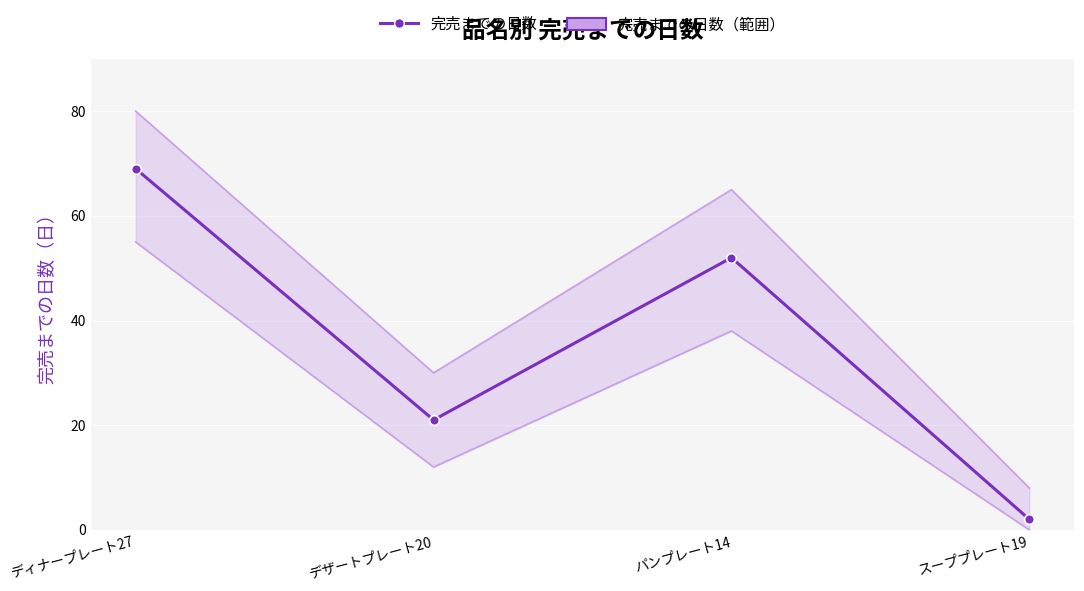

What is the value of the 4th point from the left?

2